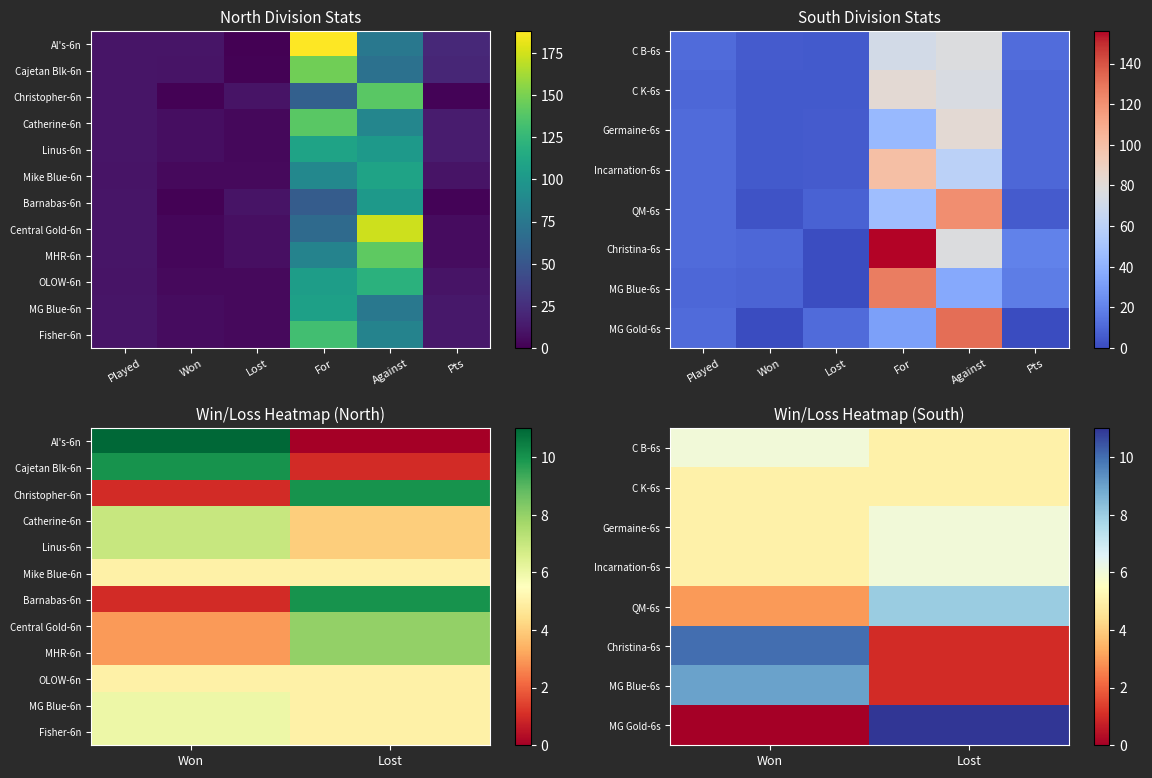

Where is Fisher-6n nearest to the value 5?

Lost